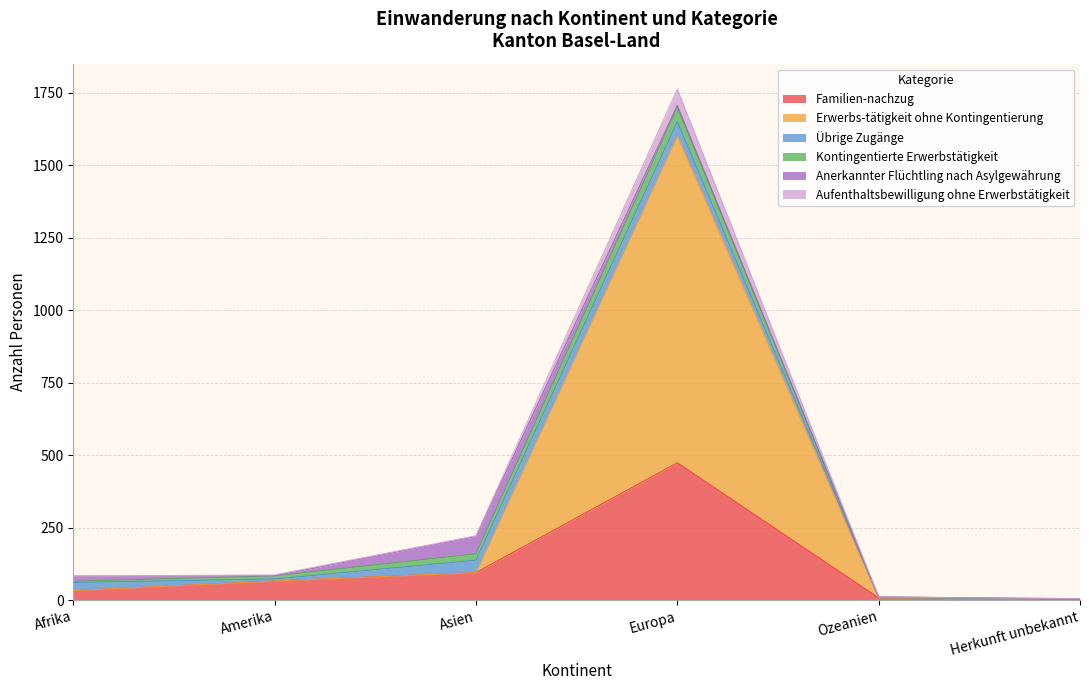

What is the label of the 2nd point from the left?

Amerika